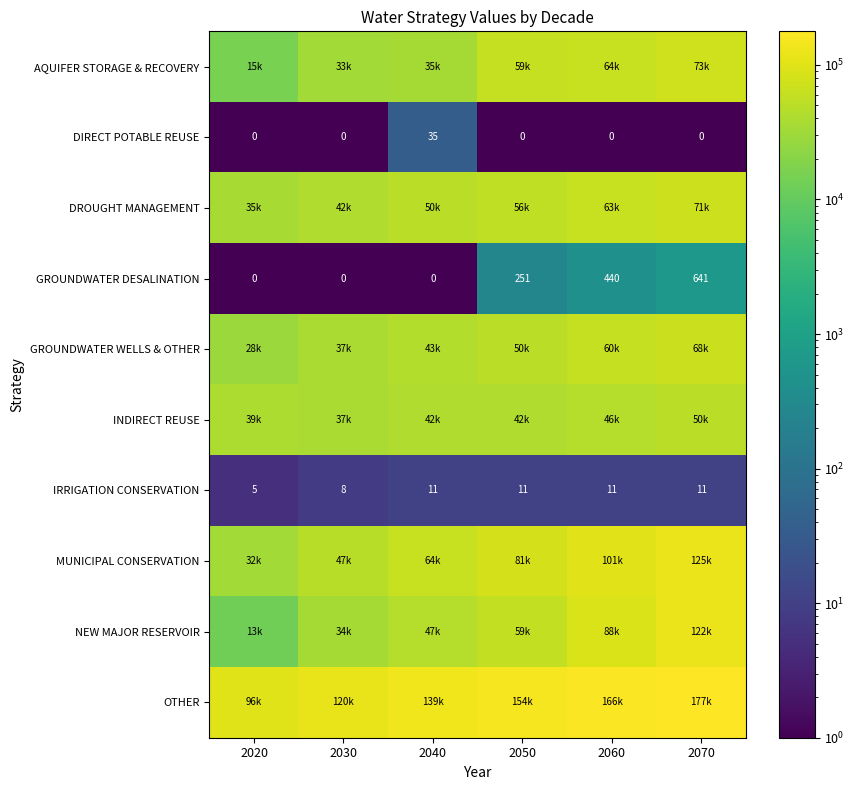

Is it true that MUNICIPAL CONSERVATION equals 64266.0 at 2040?

True